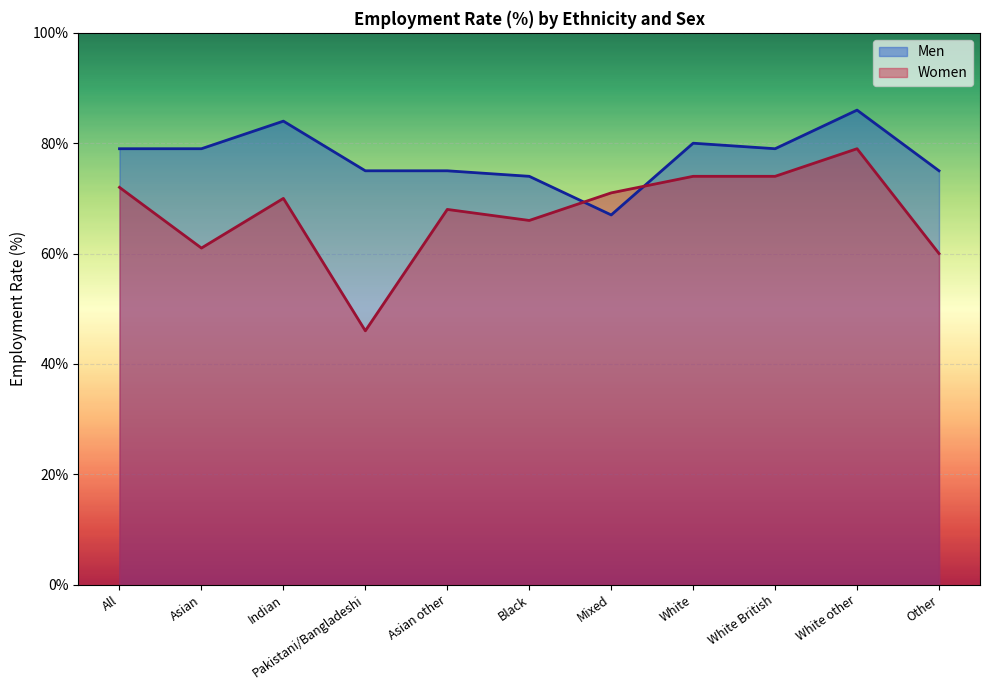

At which category does Women reach its first local peak?

Indian